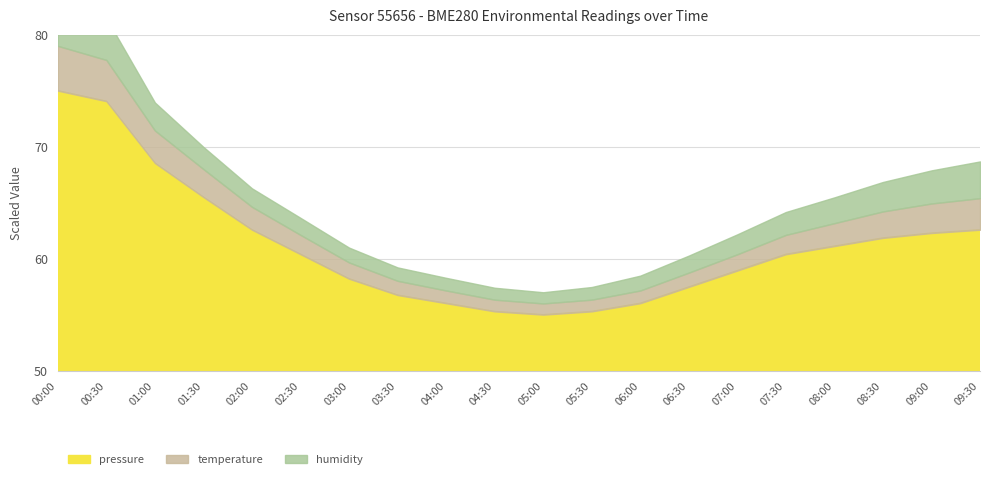

At which label is pressure closest to 65?

01:30